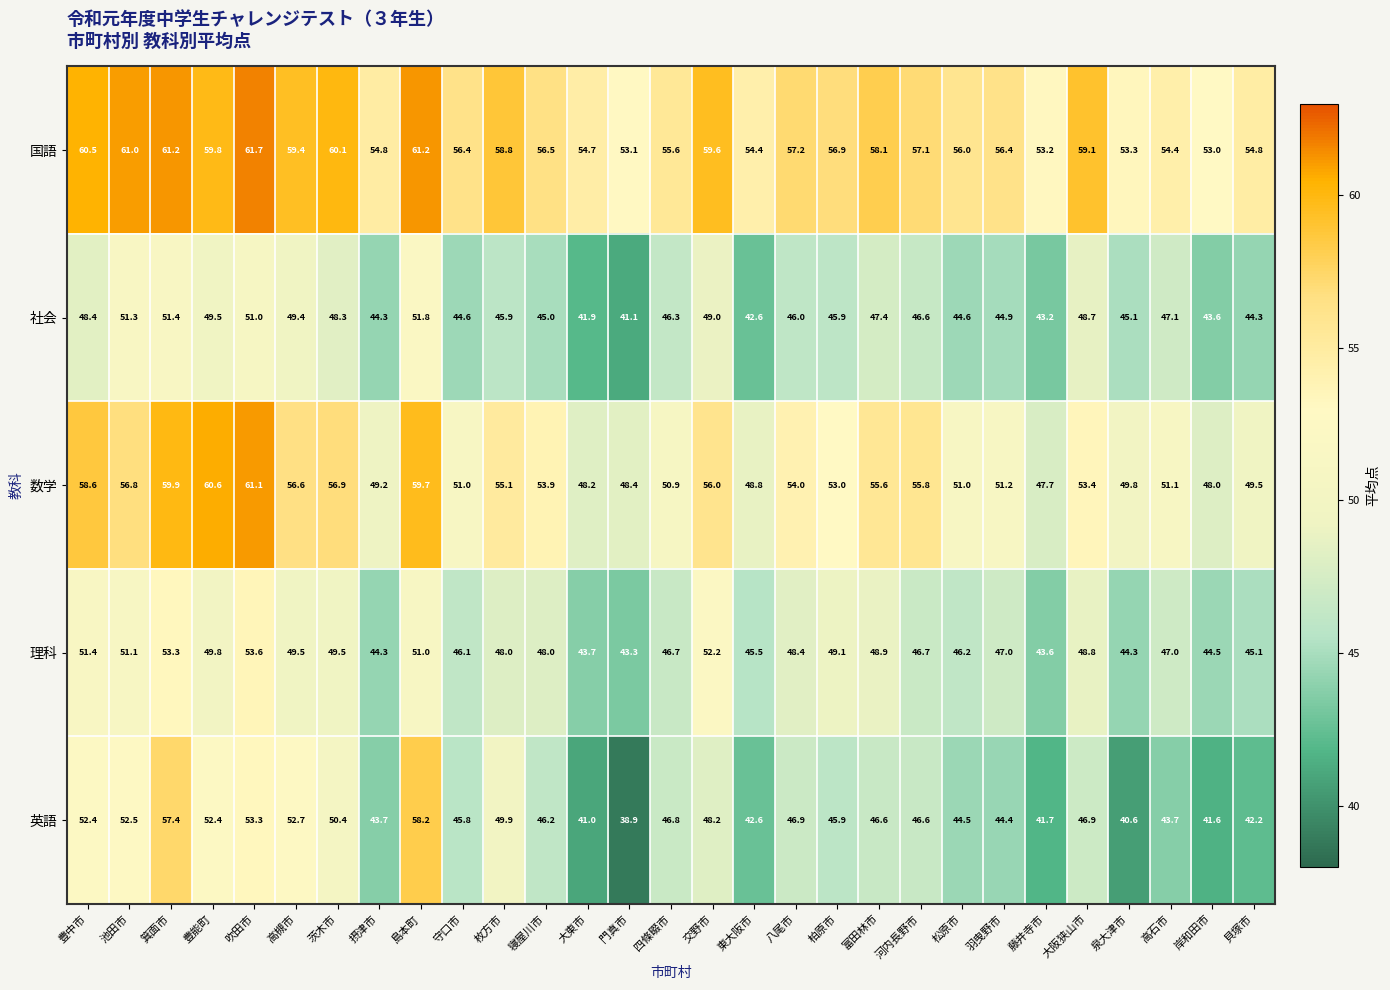

At which label does 国語 first exceed 56?

豊中市